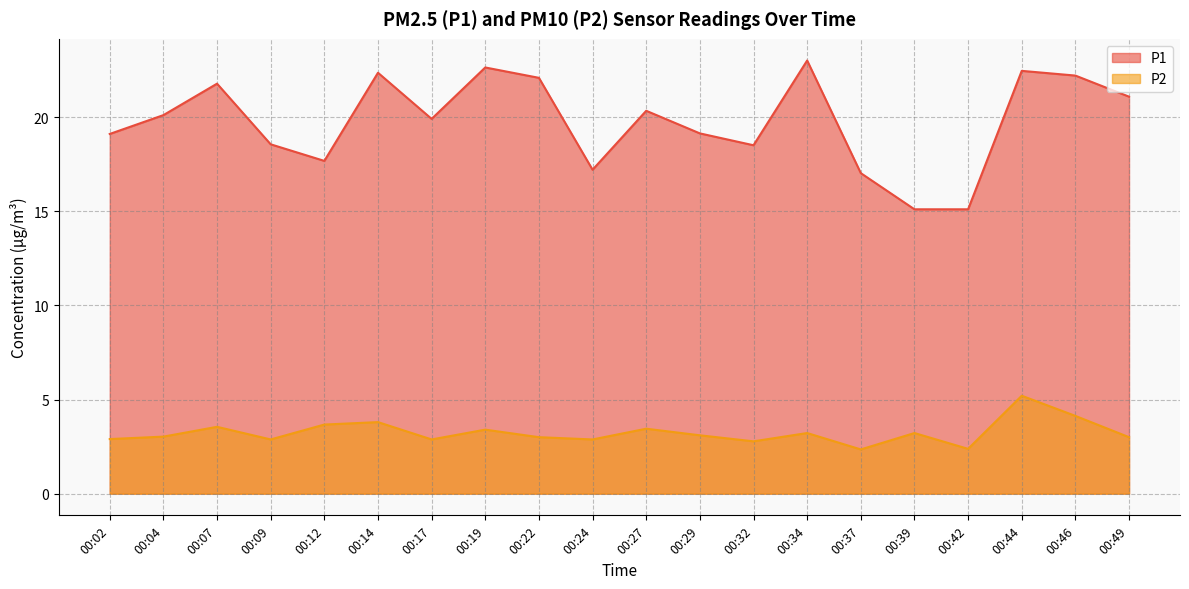

Rank the categories by P1 value from lowest to highest.

00:39, 00:42, 00:37, 00:24, 00:12, 00:32, 00:09, 00:02, 00:29, 00:17, 00:04, 00:27, 00:49, 00:07, 00:22, 00:46, 00:14, 00:44, 00:19, 00:34